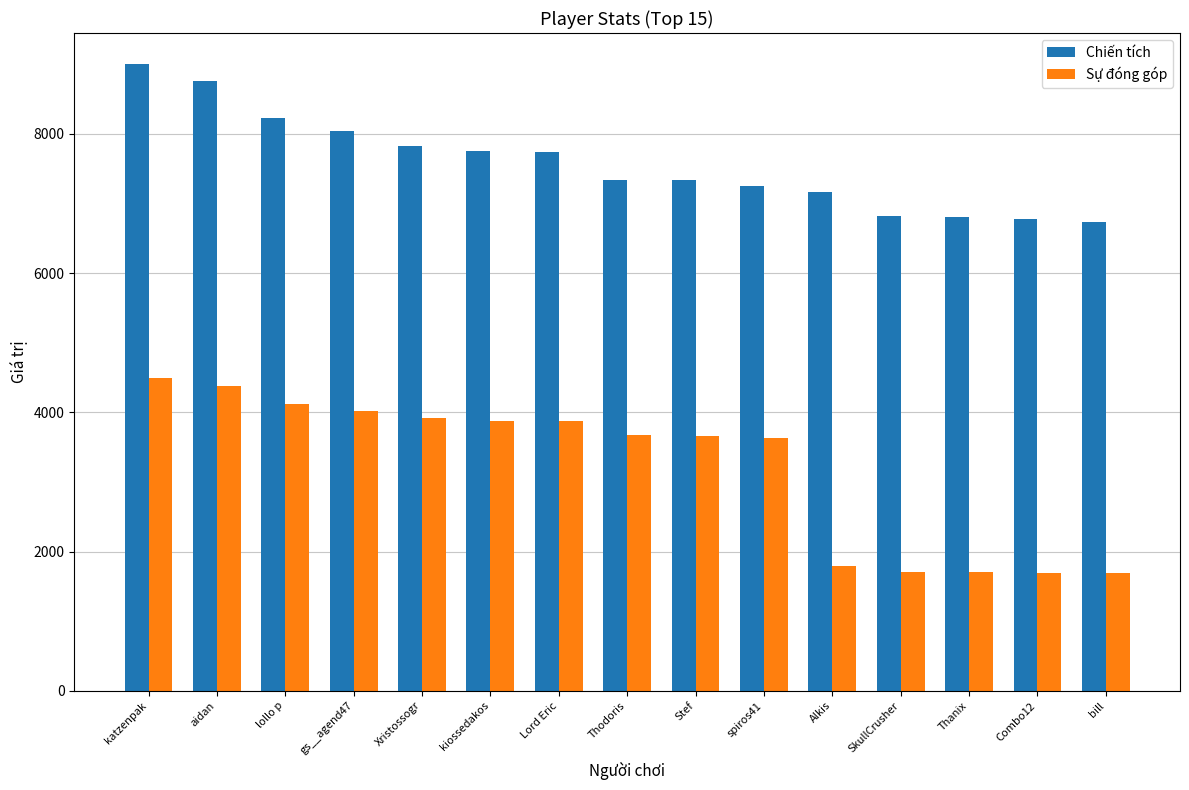

How many data points in Chiến tích are less than 7338?

7